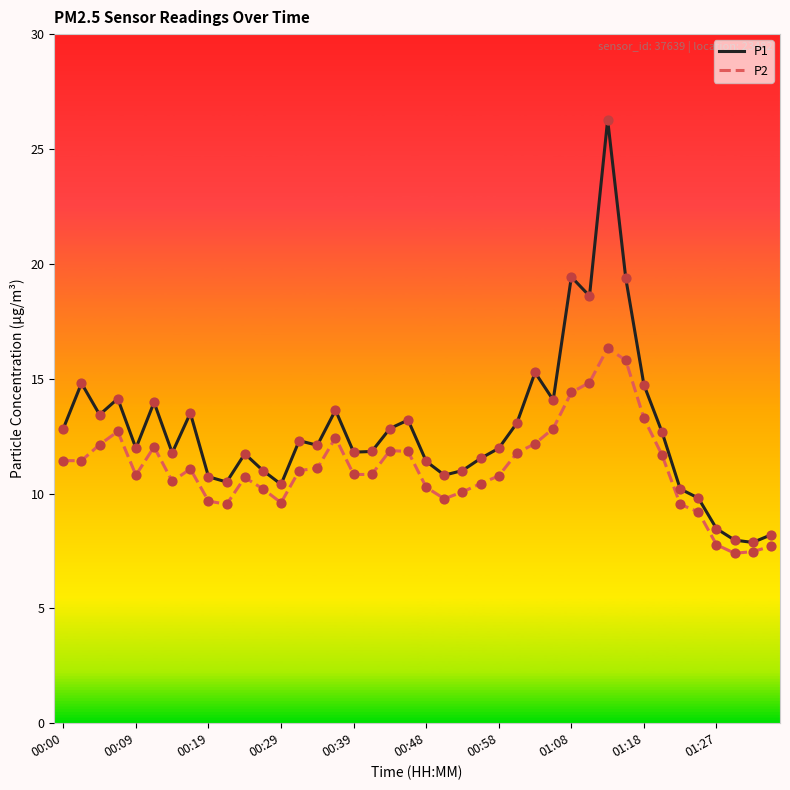

Which series has the largest total across all categories?

P1